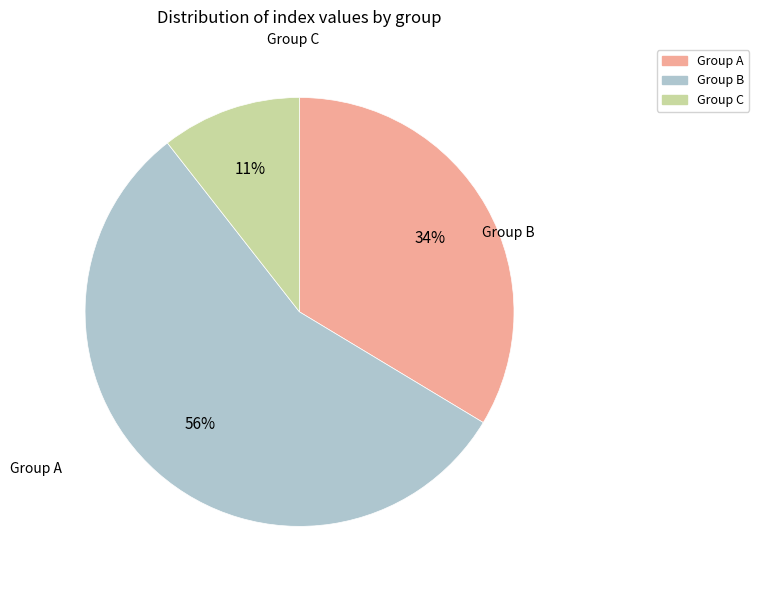

Is there a majority slice in this chart?

Yes